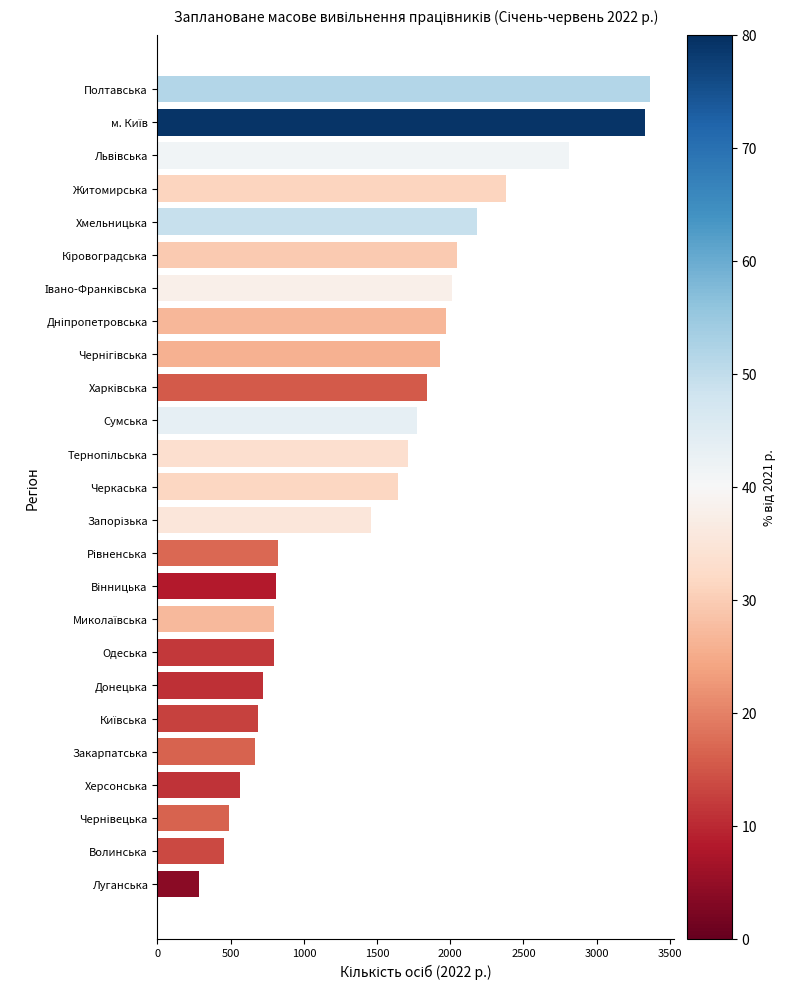

True or false: the data shows 135 at Луганська.

False